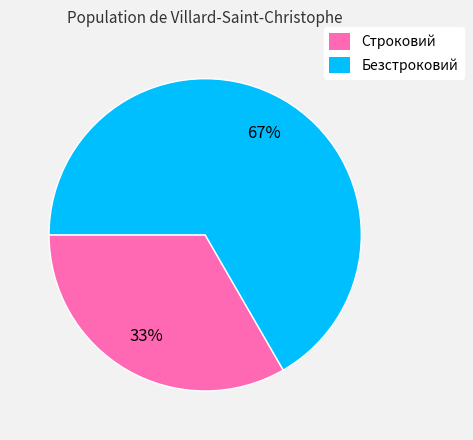

To the nearest percent, what is the average slice percentage?

50%